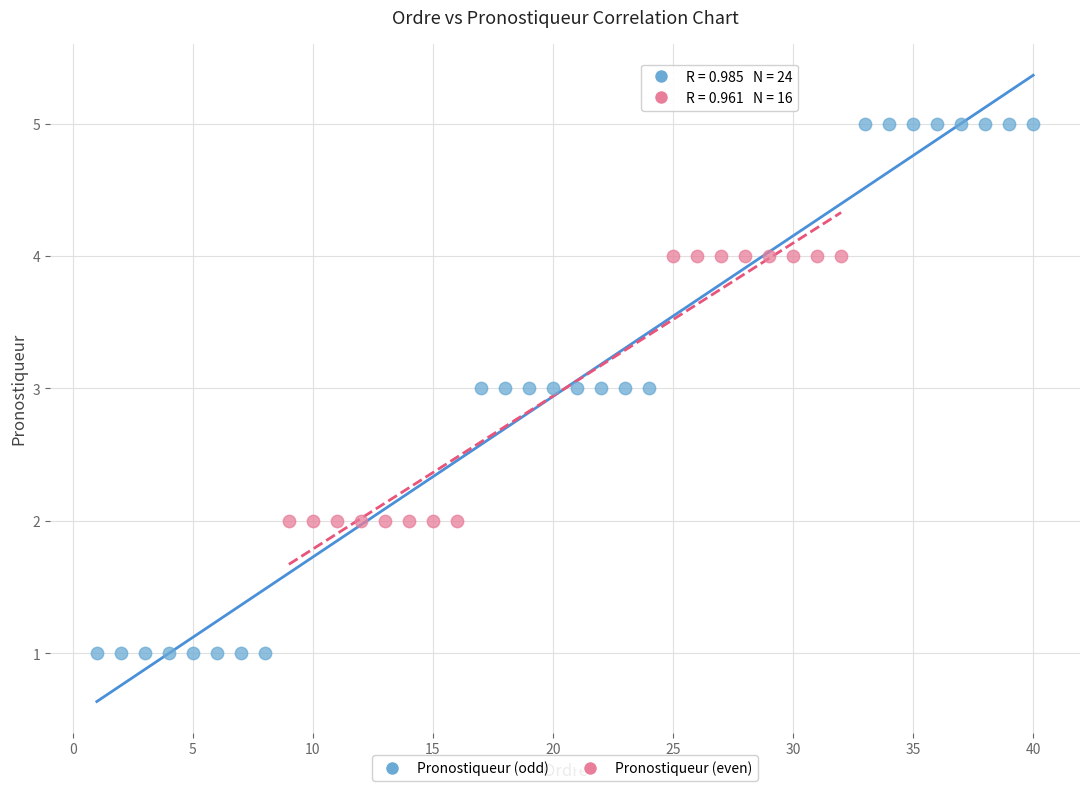

Which series reaches the minimum Y coordinate?

Pronostiqueur (odd)